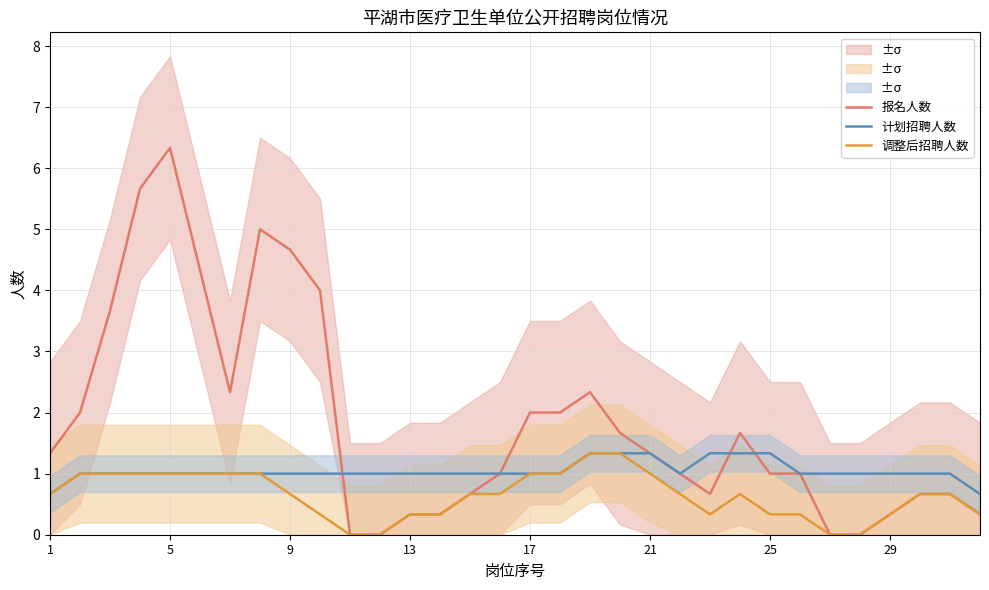

What is the highest value of the 调整后招聘人数 series?

1.3